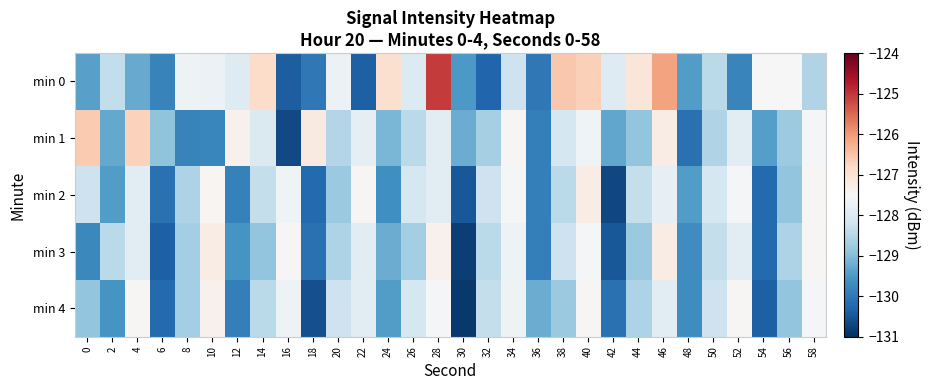

List the series in order of their peak value, highest first.

min 0, min 1, min 2, min 3, min 4